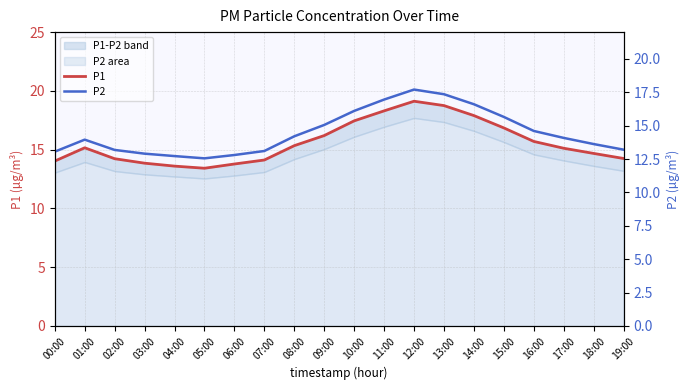

How many lines are shown in the chart?

2